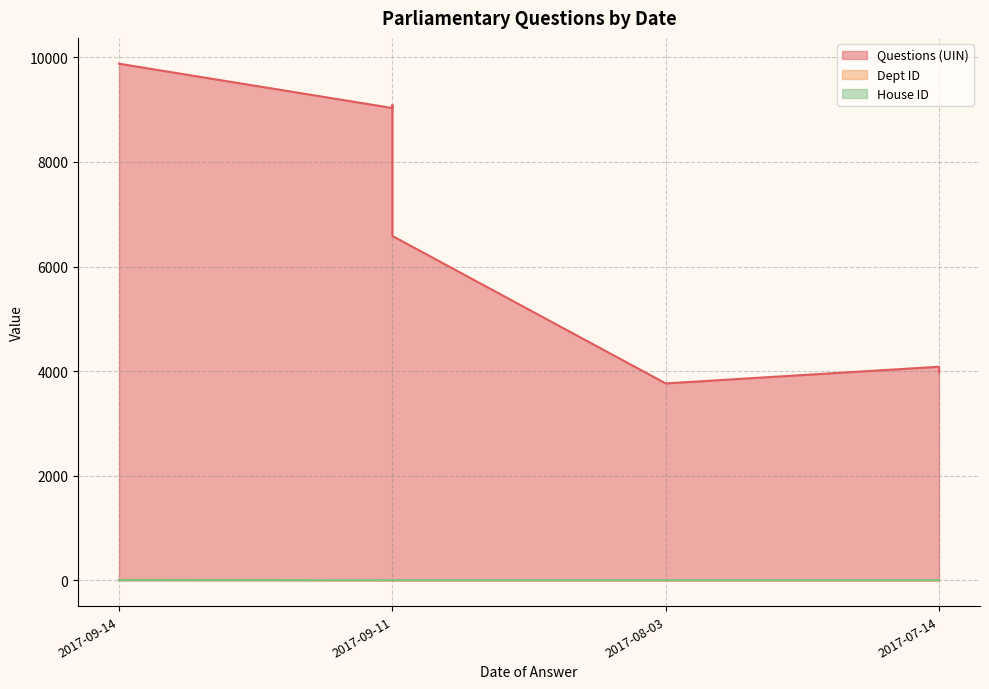

What is the sum of all Questions (UIN) values?

73556